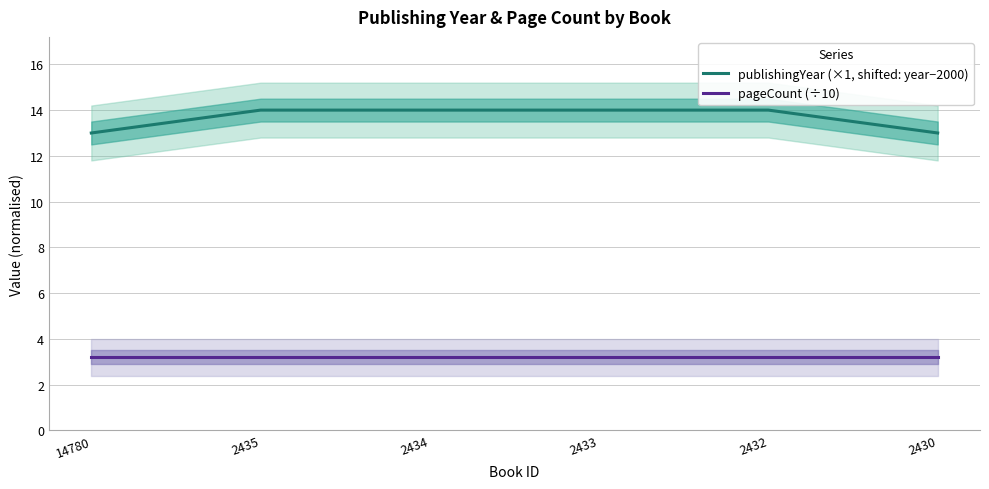

Is it true that pageCount (÷10) equals 1.6 at 2434?

False